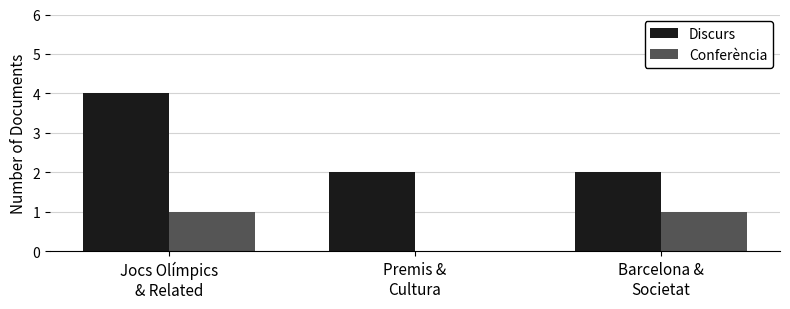

Which series has the largest total across all categories?

Discurs